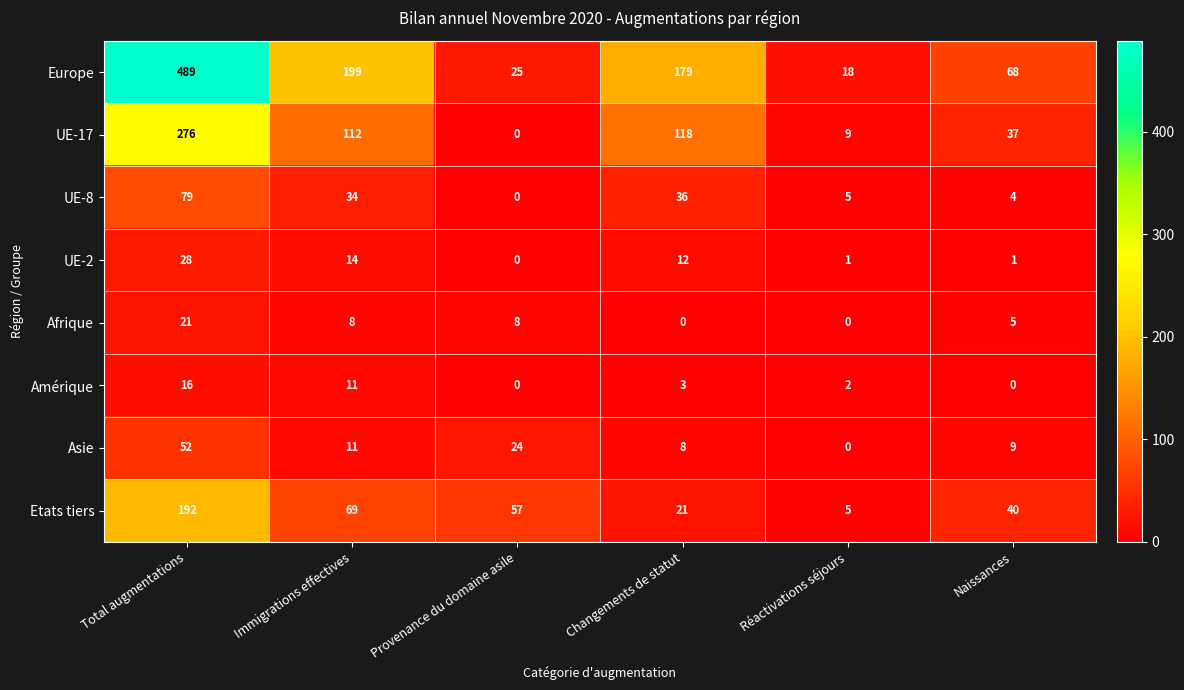

At how many categories does at least one series exceed 12?

6